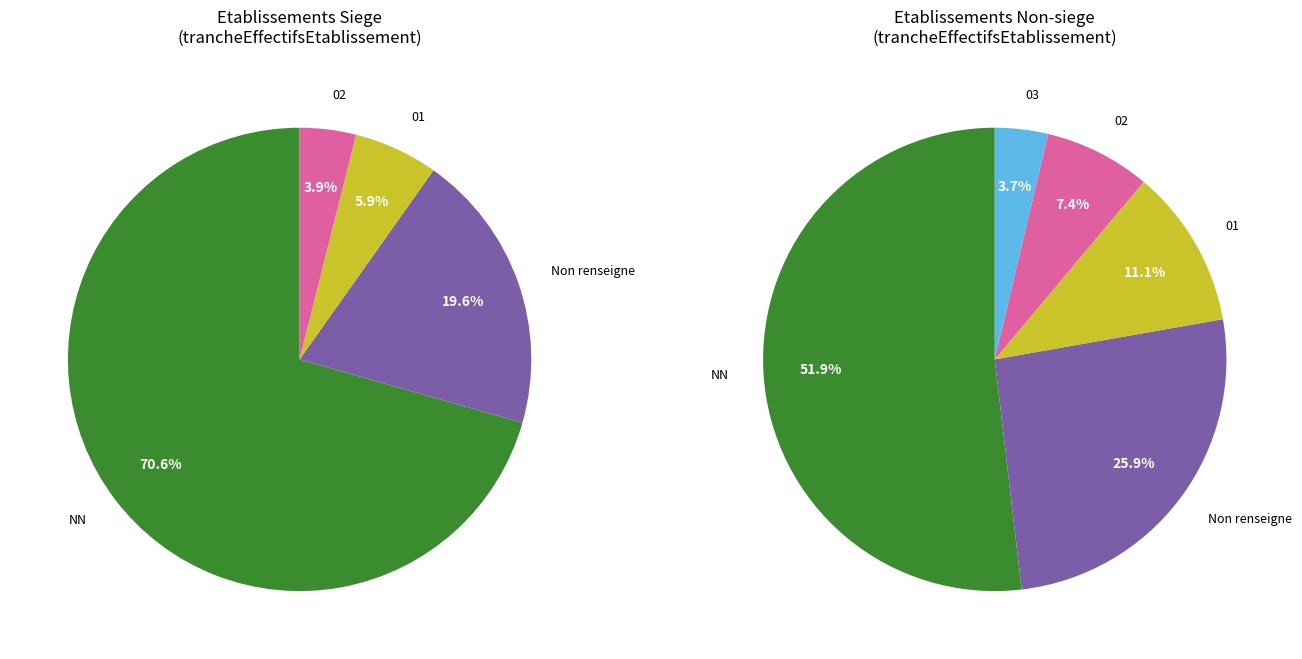

The 02 slice represents 18% of the pie. True or false?

False